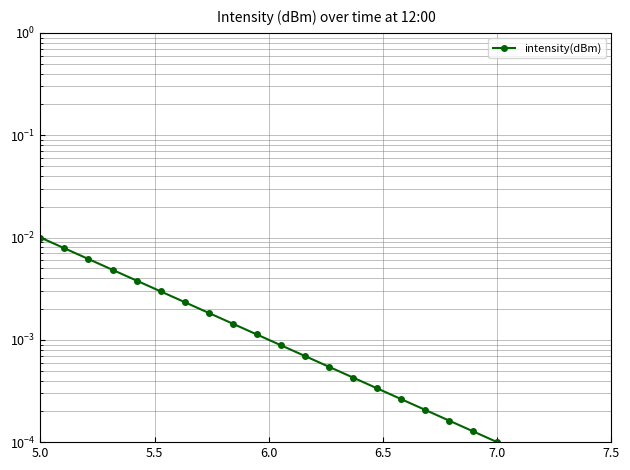

How many lines are shown in the chart?

1